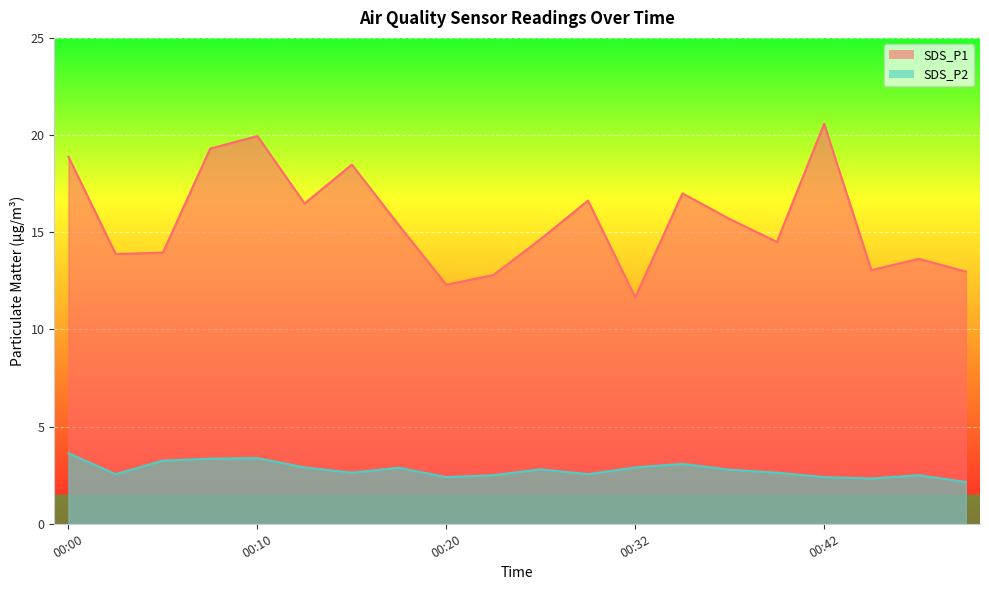

How many lines are shown in the chart?

2